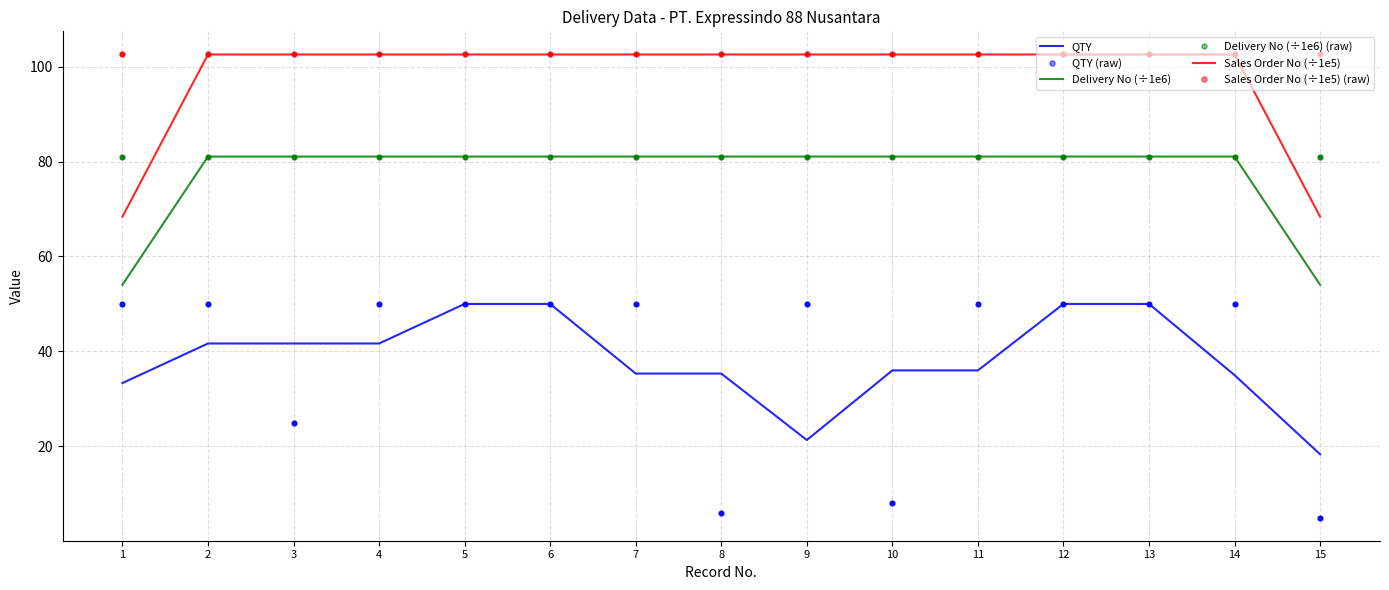

Between 8 and 9, which series saw the biggest shift?

QTY (raw)